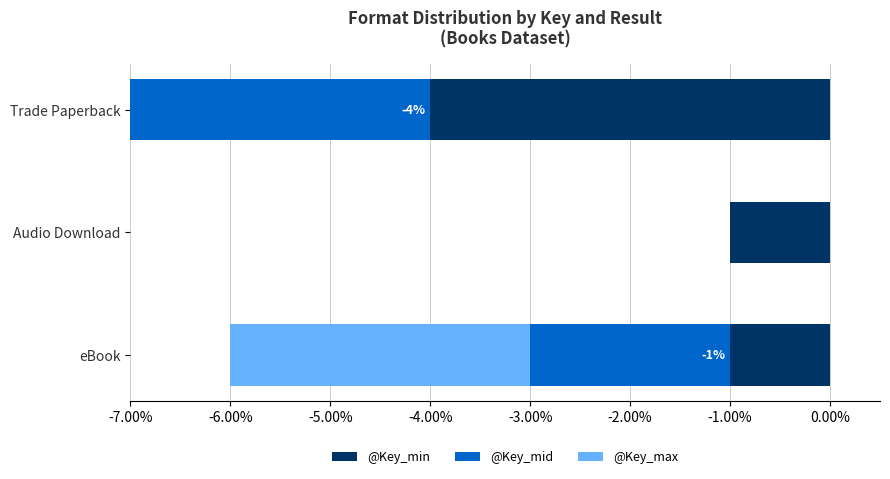

What is the average value of the @Key_min series?

-2